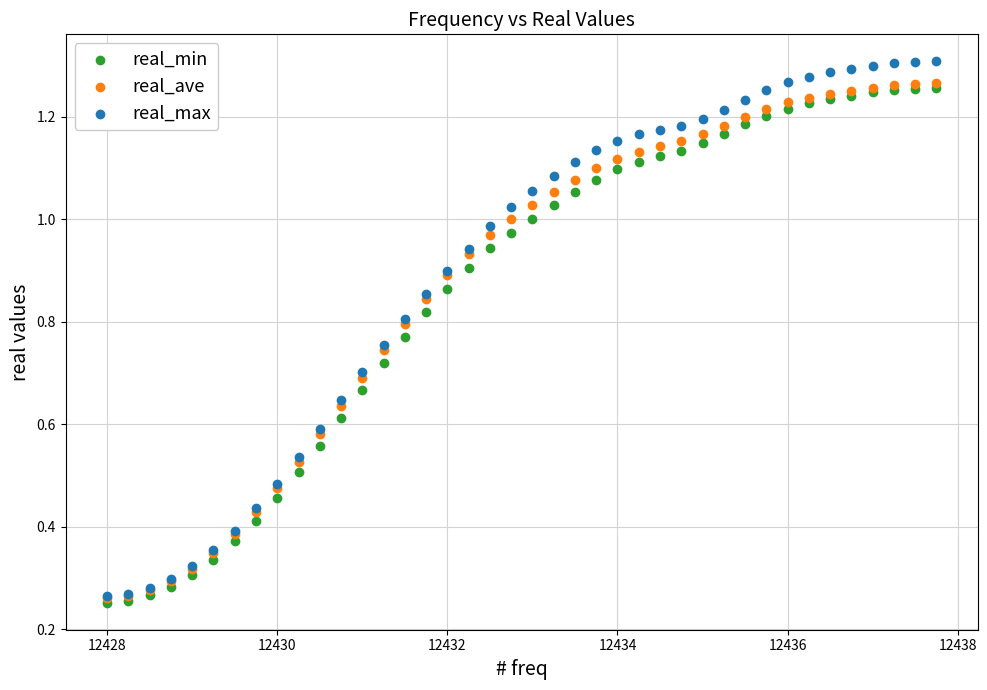

What are all the series names shown in the legend?

real_min, real_ave, real_max